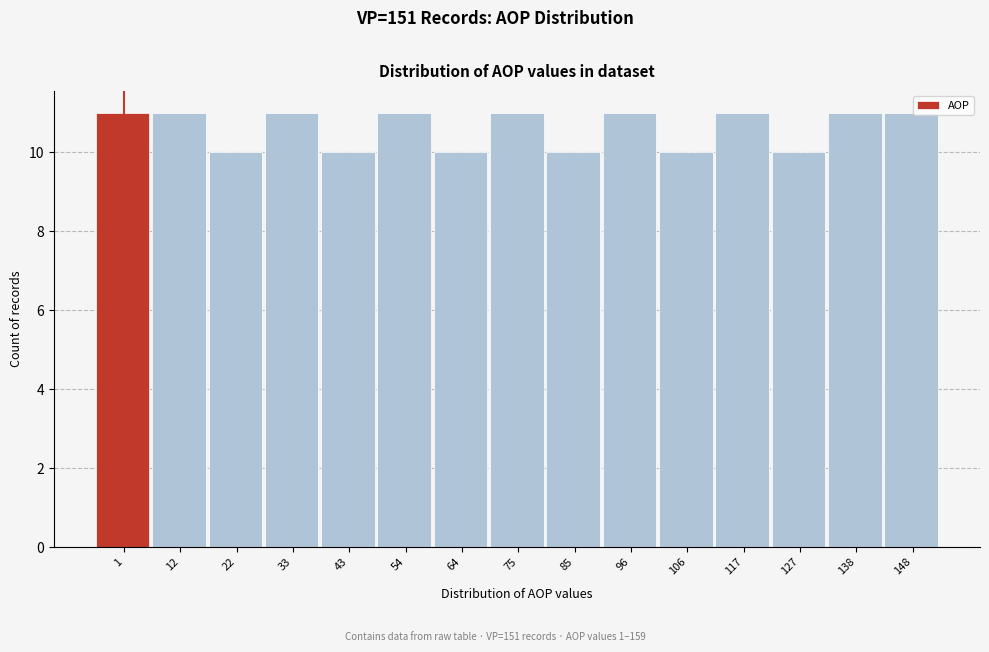

Reading left to right, list all the values displayed in this chart.

11	11	10	11	10	11	10	11	10	11	10	11	10	11	11